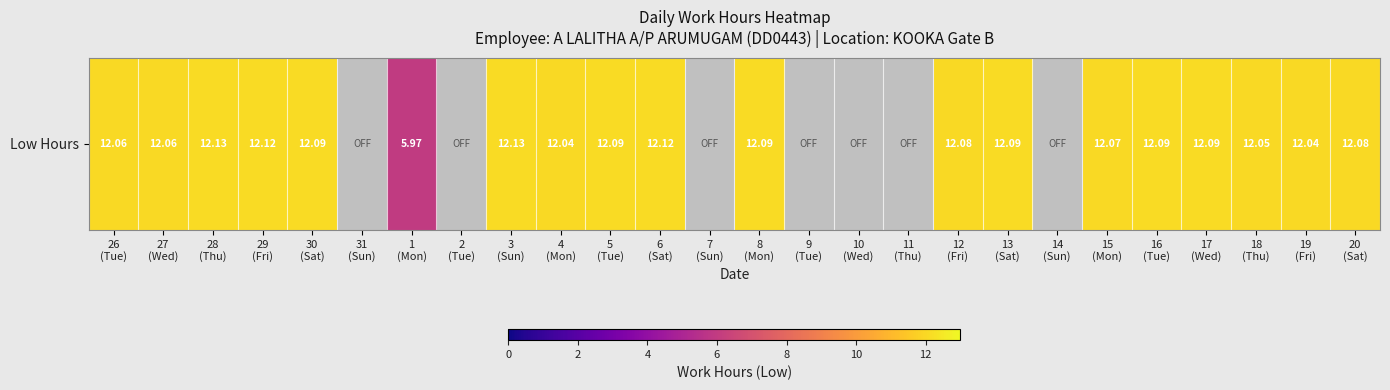

List the labels in order of value, largest first.

28
(Thu), 3
(Sun), 29
(Fri), 6
(Sat), 30
(Sat), 5
(Tue), 8
(Mon), 13
(Sat), 16
(Tue), 17
(Wed), 12
(Fri), 20
(Sat), 15
(Mon), 26
(Tue), 27
(Wed), 18
(Thu), 4
(Mon), 19
(Fri), 1
(Mon), 31
(Sun), 2
(Tue), 7
(Sun), 9
(Tue), 10
(Wed), 11
(Thu), 14
(Sun)